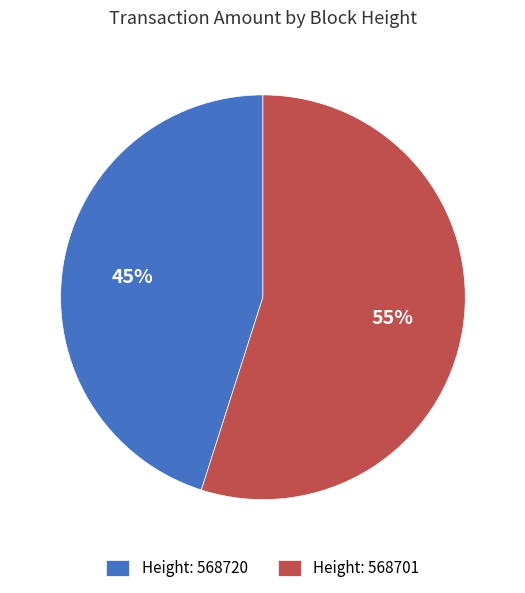

Which slice is the largest?

Height: 568701